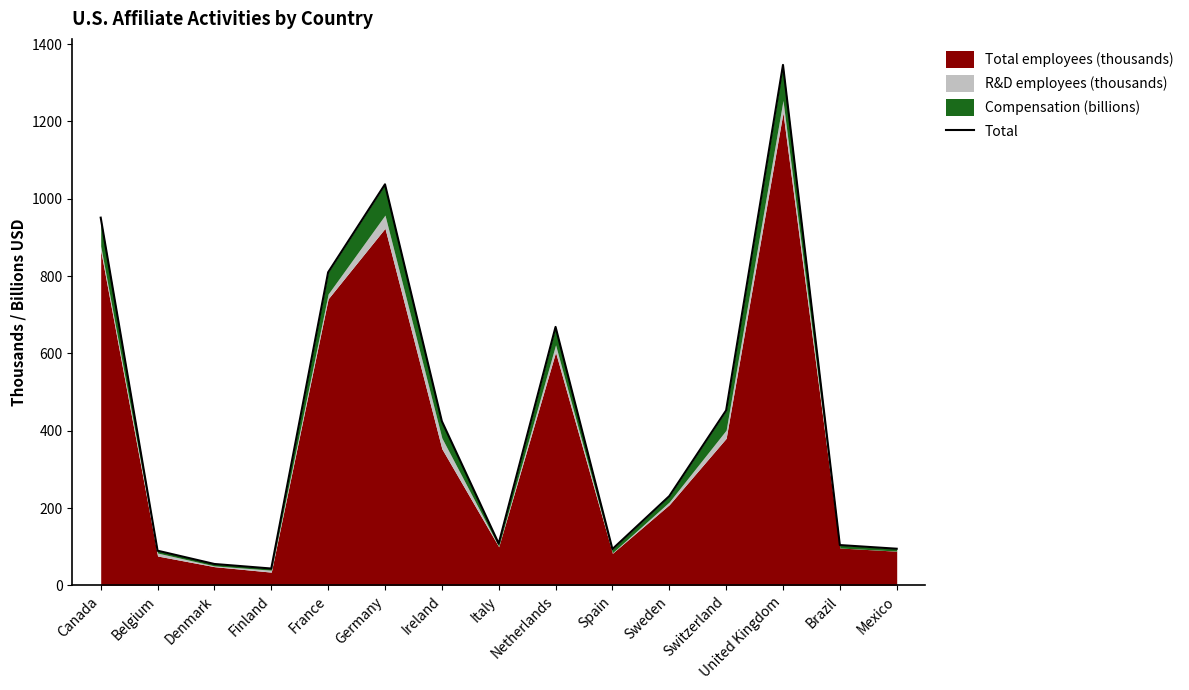

True or false: the data shows 595.8 at Ireland.

False